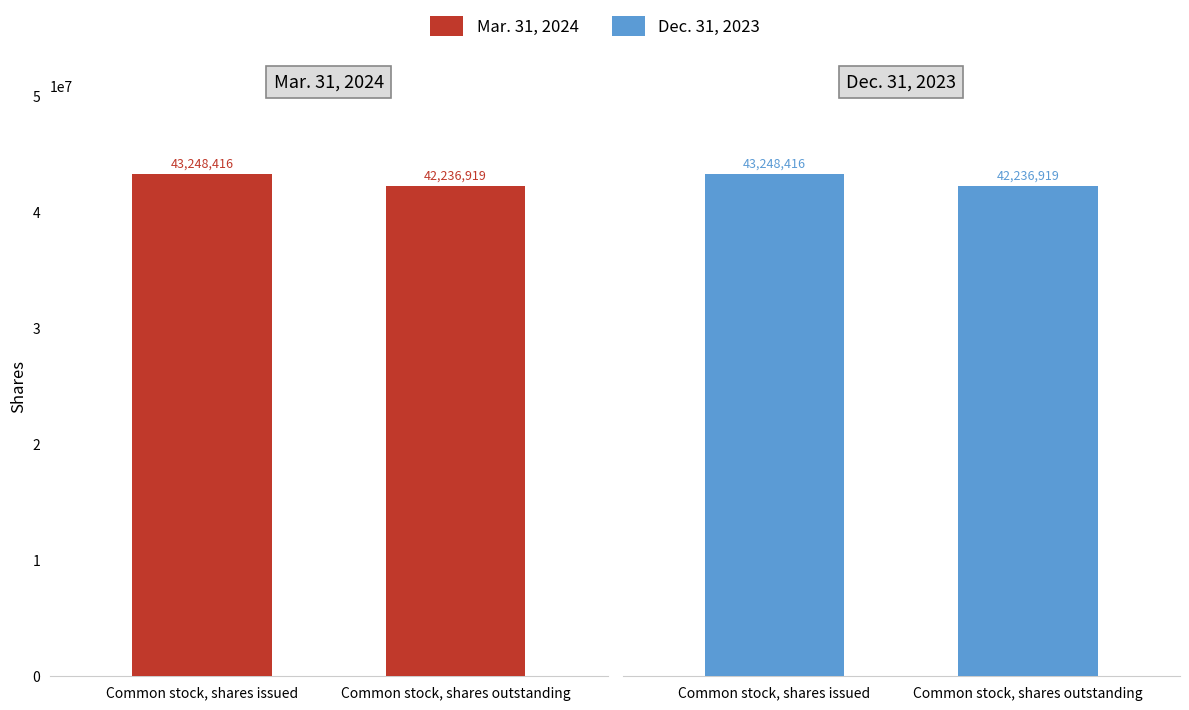

At which category is the sum across all series the highest?

Common stock, shares issued